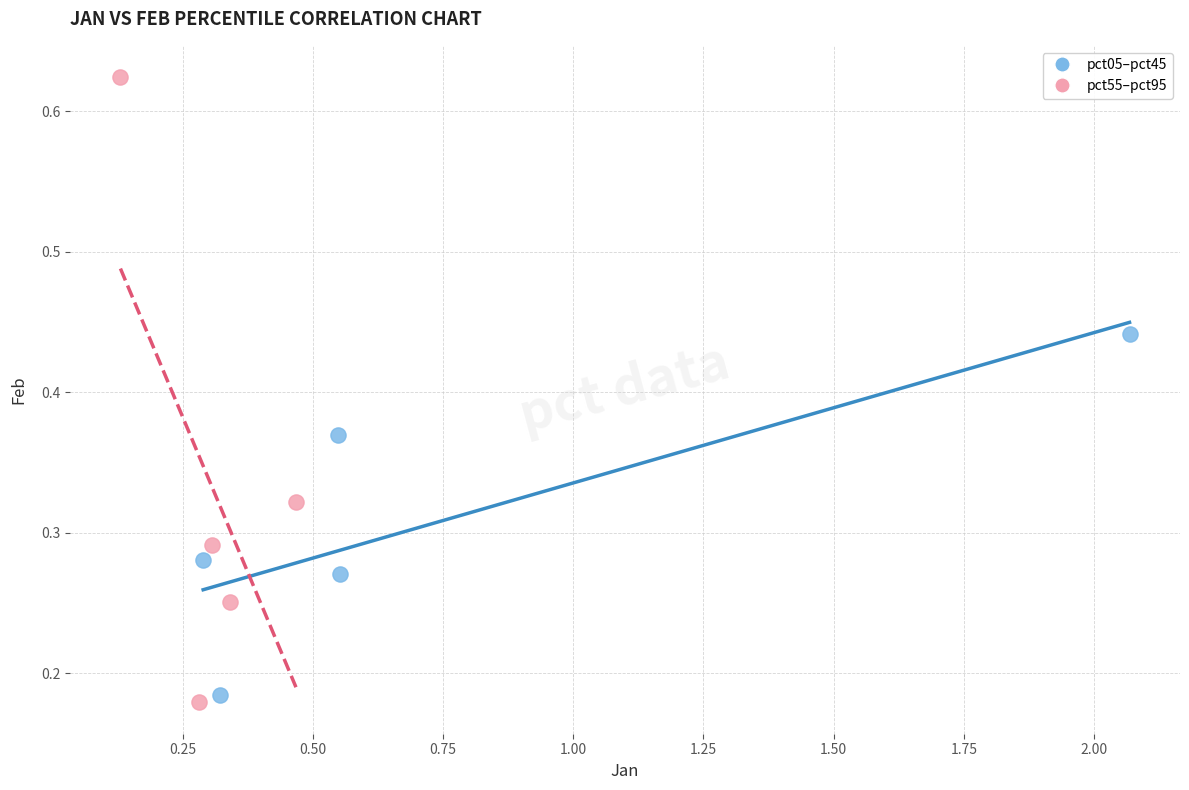

Which series has the widest spread of Y values?

pct55–pct95